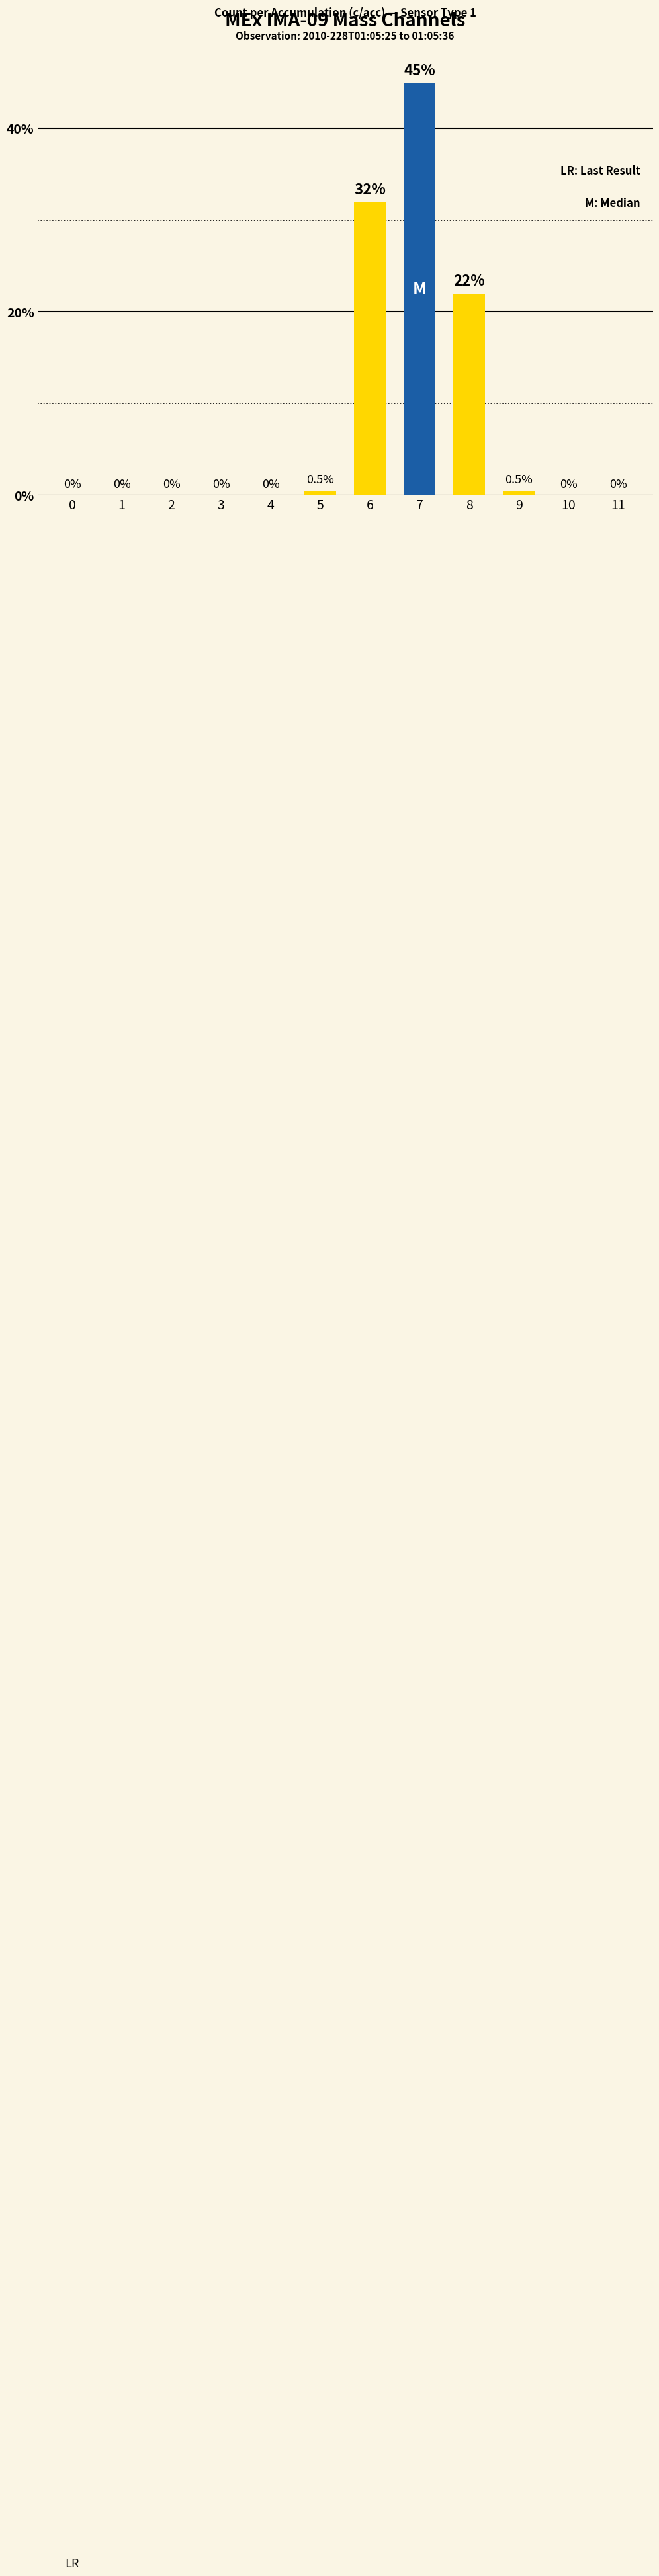

Reading right to left, what are all the values shown in this chart?

0.0	0.0	0.5	22.0	45.0	32.0	0.5	0.0	0.0	0.0	0.0	0.0